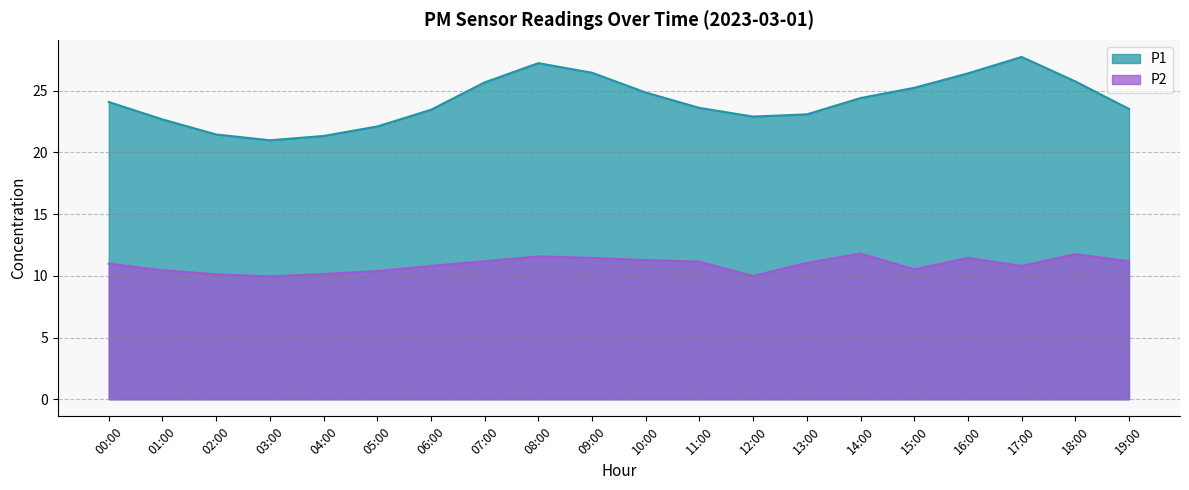

True or false: P1 and P2 cross at least once.

False